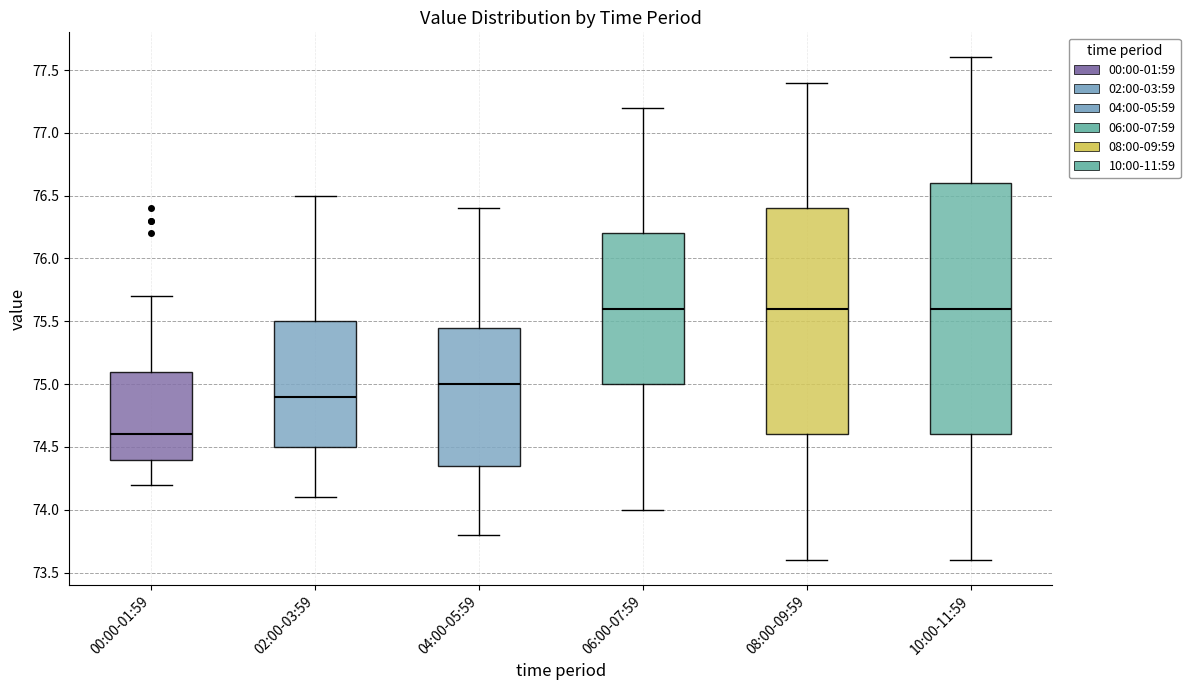

Comparing the boxes themselves (not the whiskers), which one is the tallest?

10:00-11:59